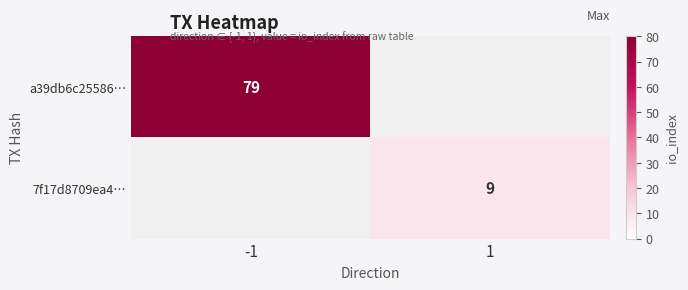

True or false: a39db6c25586… has a value of 40 at -1.

False